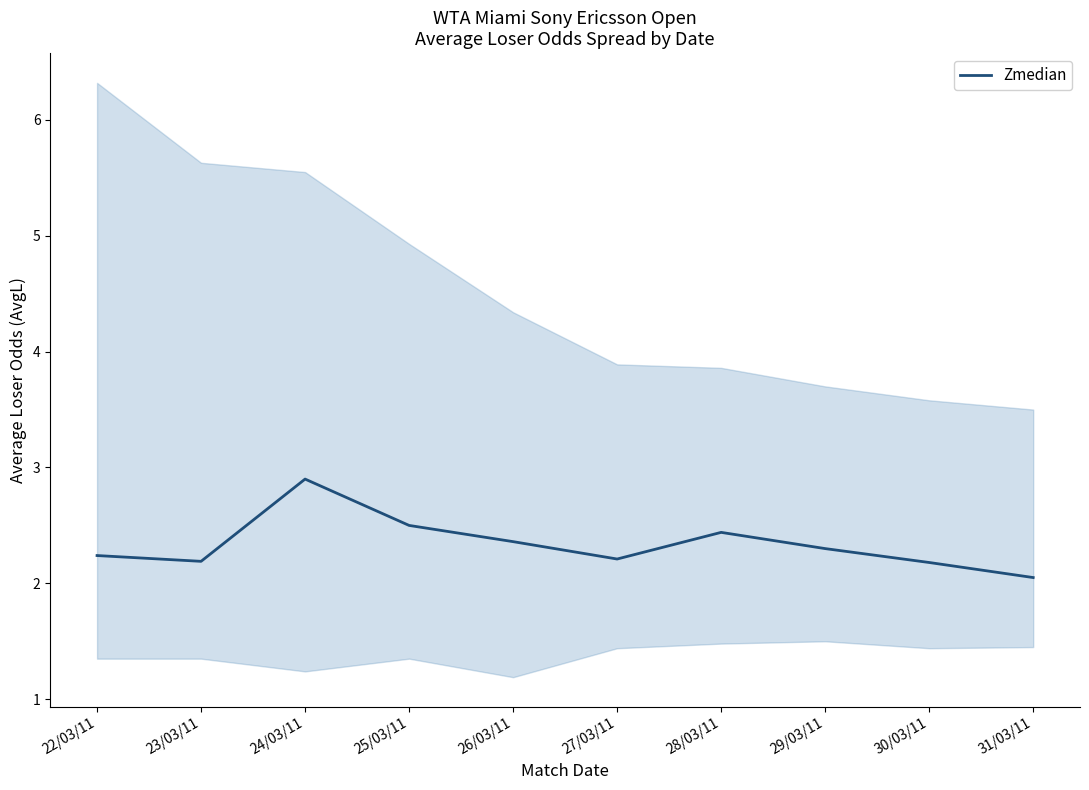

Rank the categories by value from highest to lowest.

24/03/11, 25/03/11, 28/03/11, 26/03/11, 29/03/11, 22/03/11, 27/03/11, 23/03/11, 30/03/11, 31/03/11